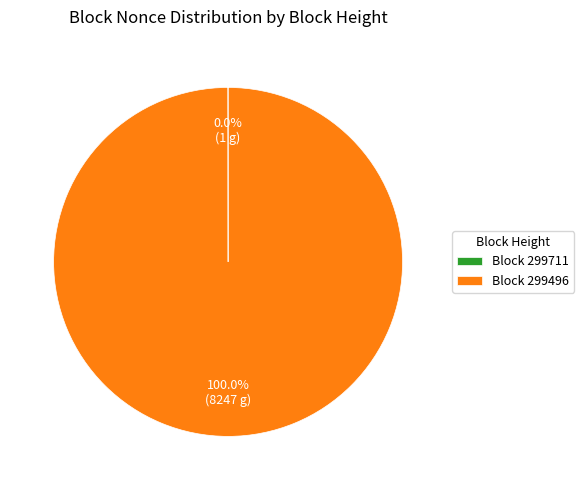

Which slice is the largest?

Block 299496